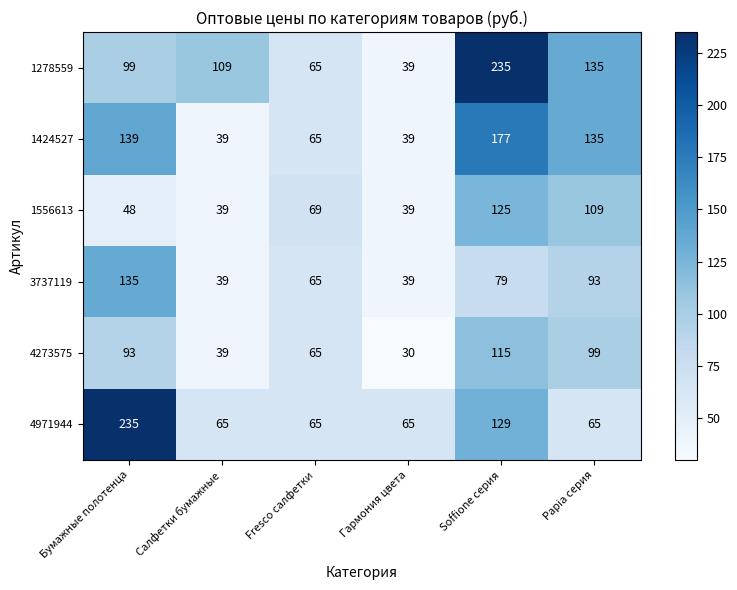

What is the difference between the maximum and minimum values in the 1278559 series?

196